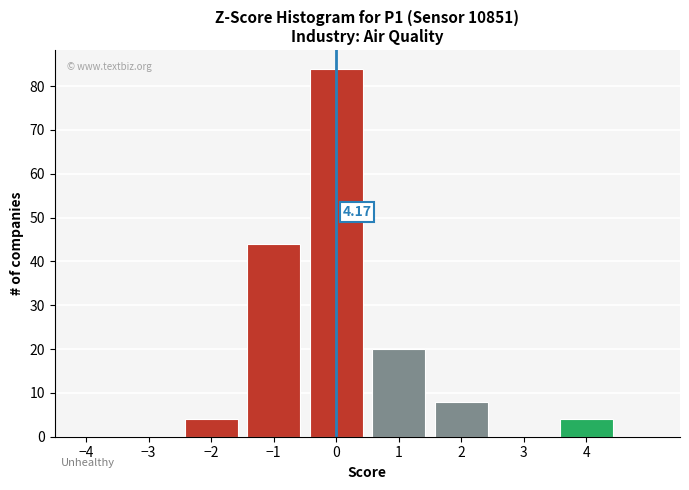

Over which range of the x-axis is the bar tallest?

-0.5 to 0.5